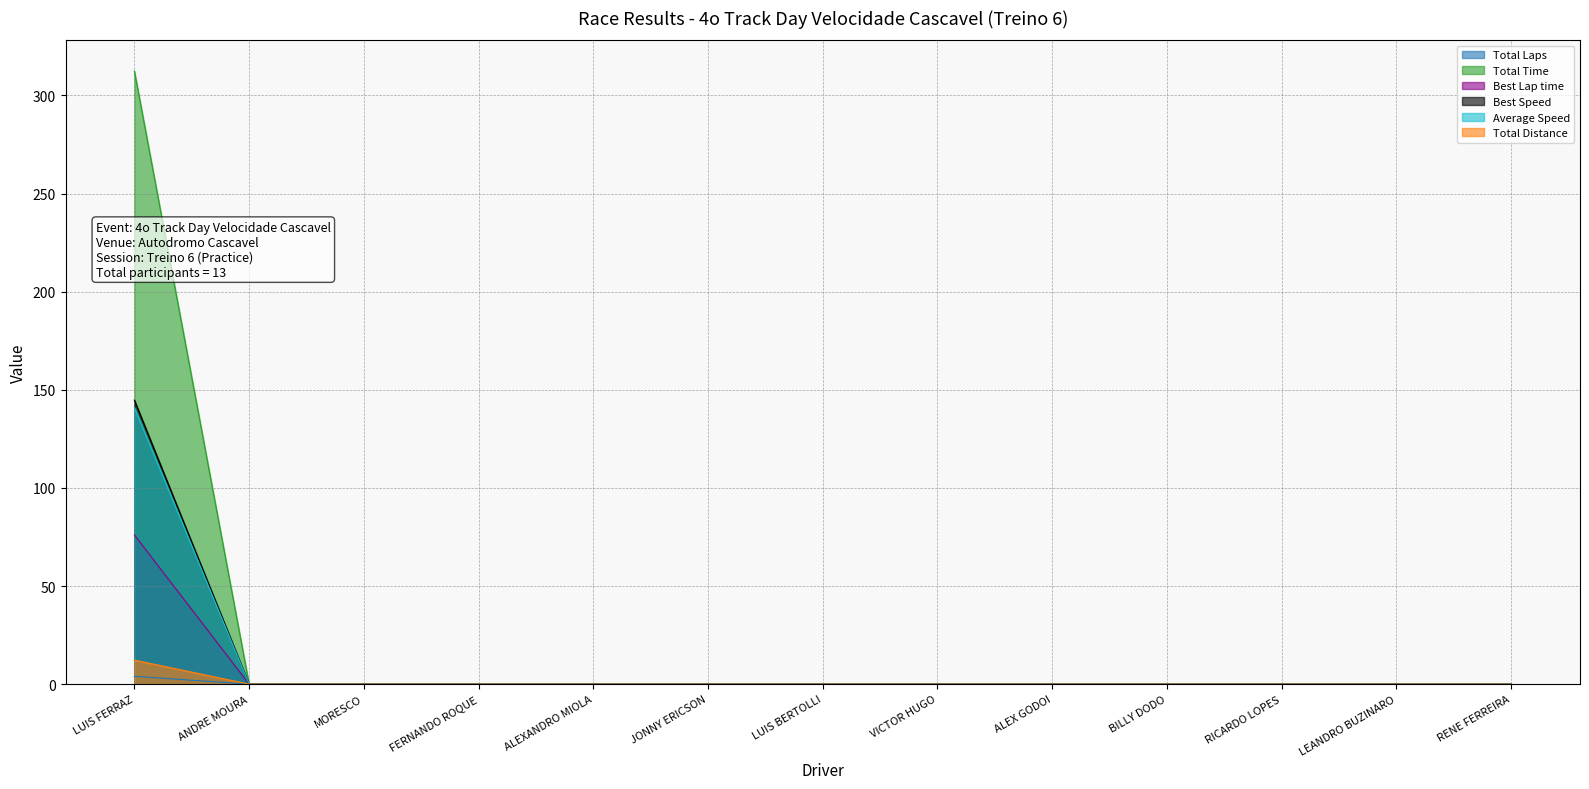

What is the spread (max minus min) of values at LUIS FERRAZ?

308.5